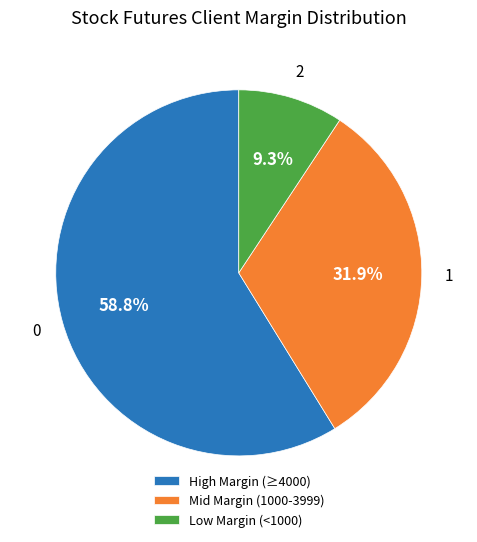

Rank the categories by value from lowest to highest.

Low Margin (<1000), Mid Margin (1000-3999), High Margin (≥4000)